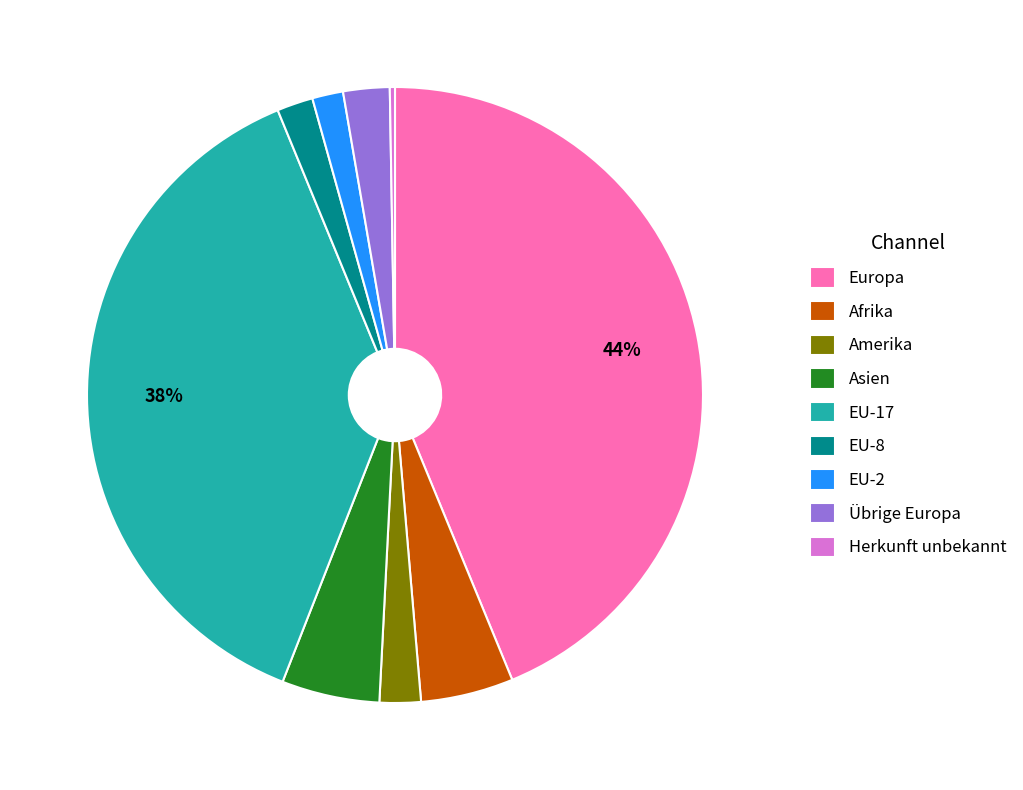

Which category has the biggest portion of the pie?

Europa